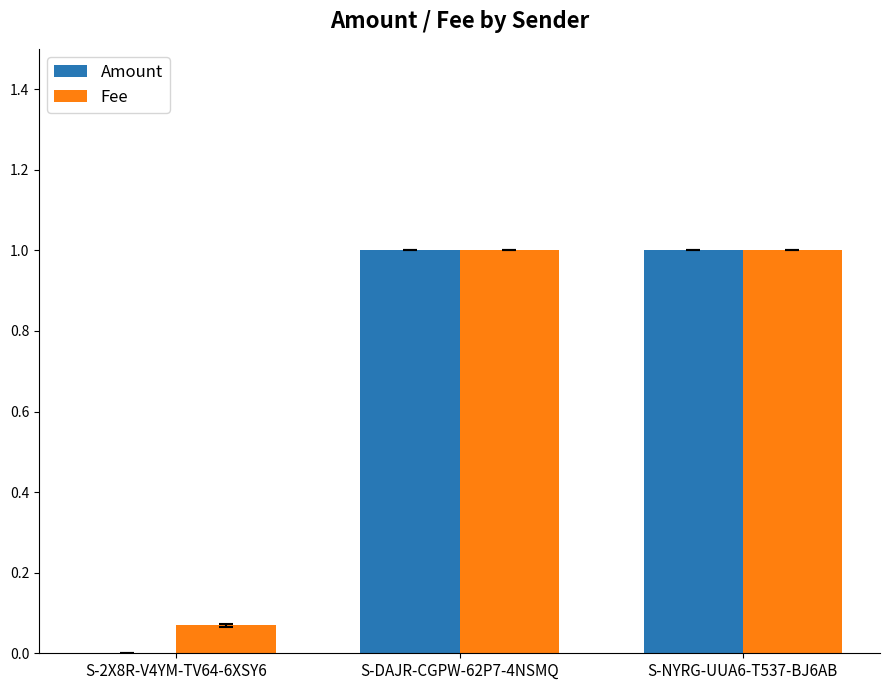

How many groups of bars are there?

3